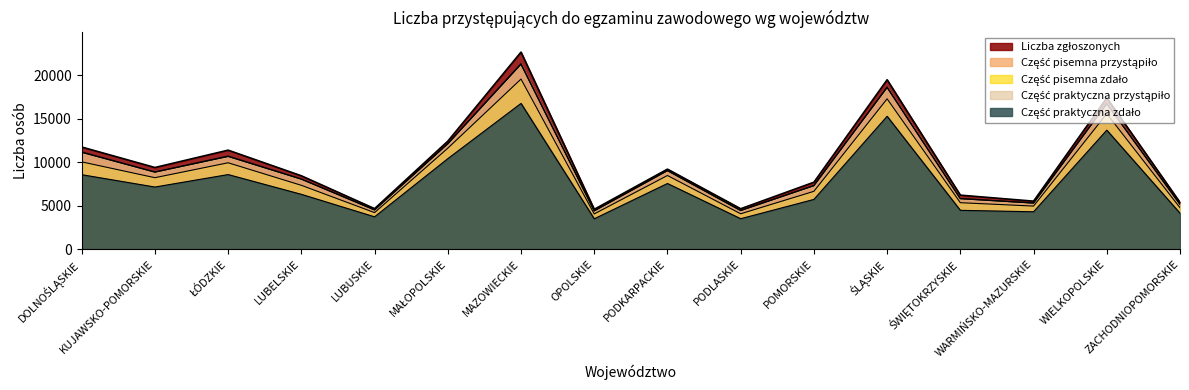

True or false: Część pisemna przystąpiło and Część pisemna zdało cross at least once.

False